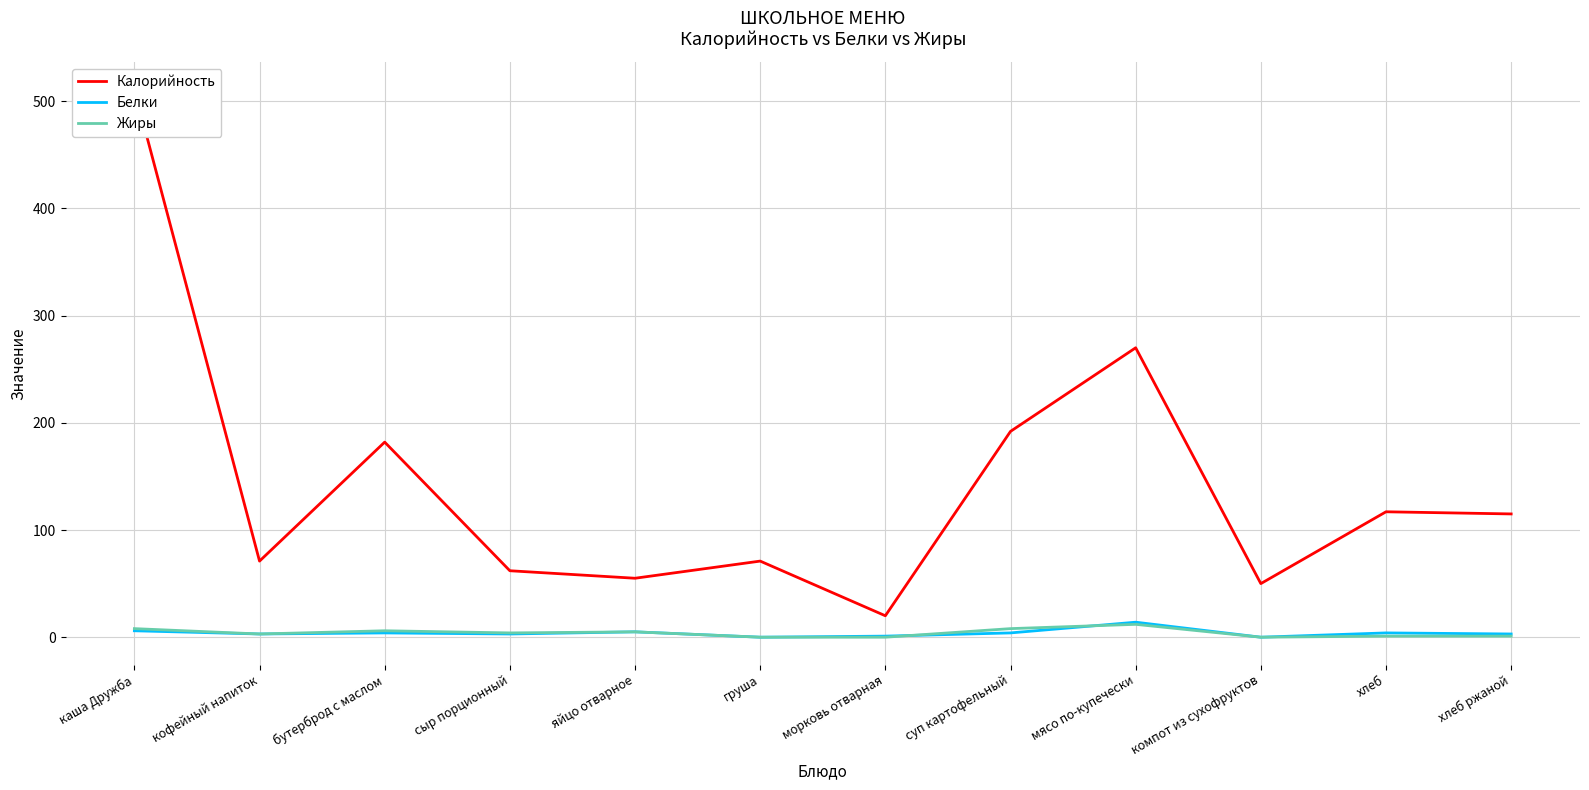

Is the value of Белки at хлеб greater than the value of Калорийность at каша Дружба?

No